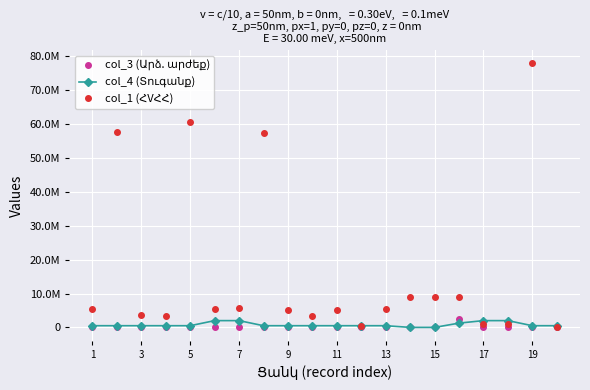

What is the difference between the second highest and second lowest values in the col_1 (ՀVՀՀ) series?

60002332